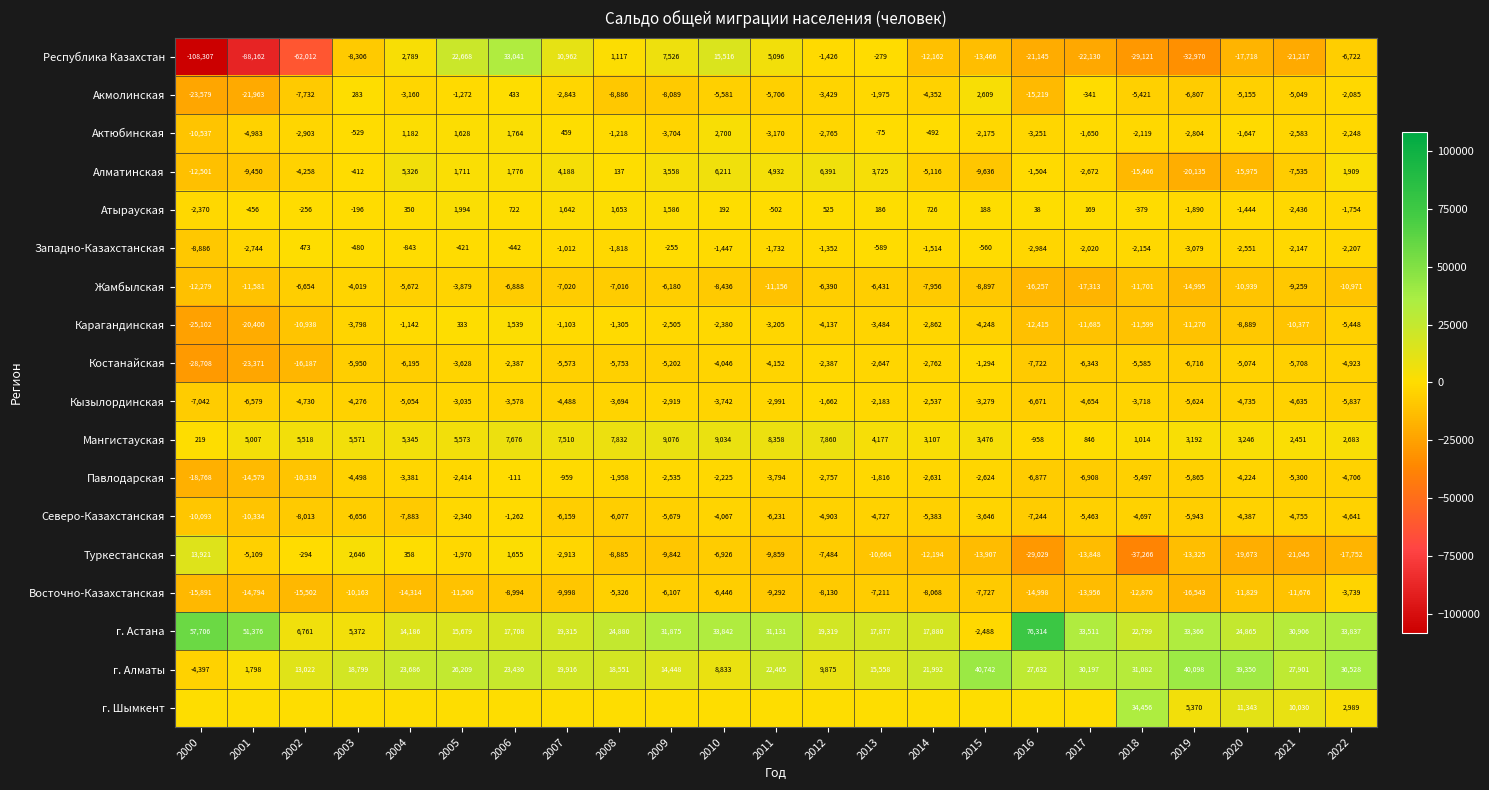

Read the Жамбылская value at 2005, to the nearest 50.

-3900